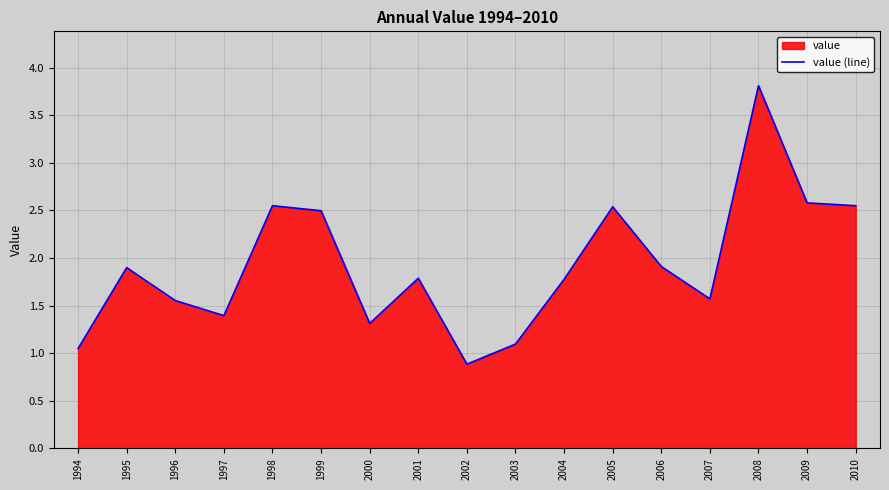

True or false: the data shows 2.4 at 2001.

False